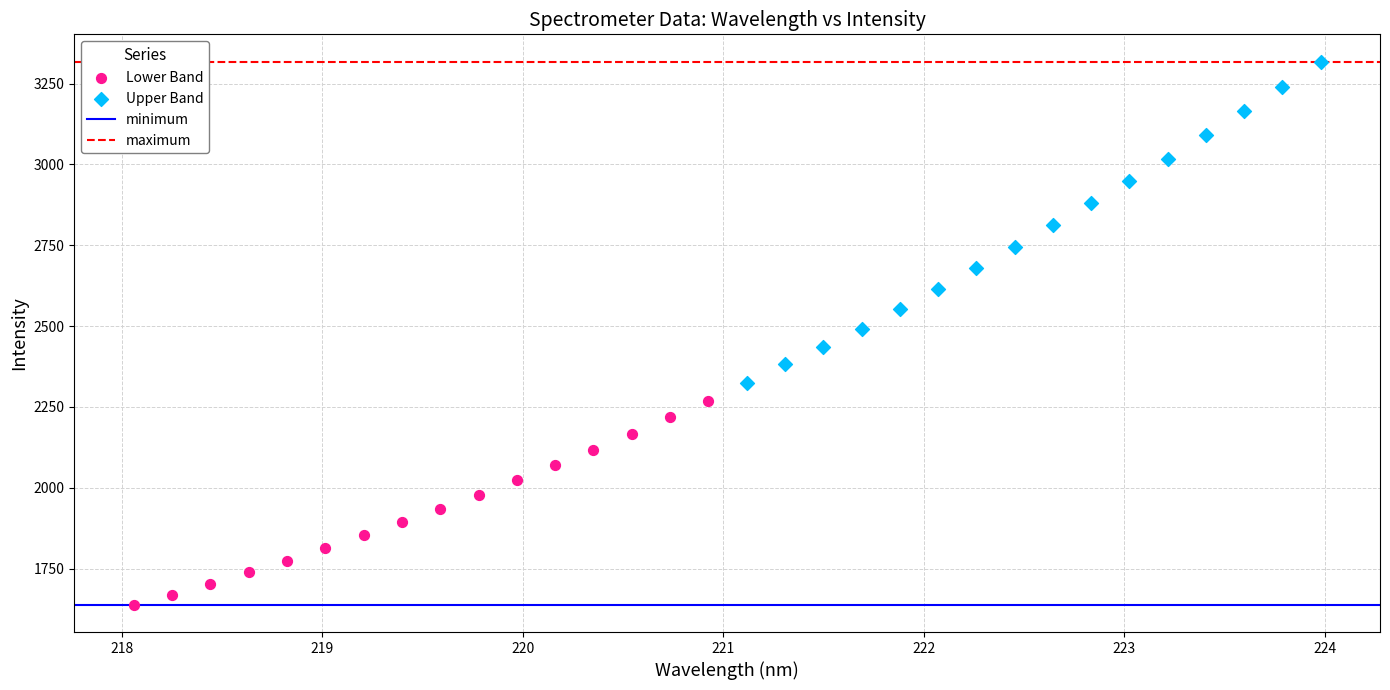

Which series reaches the maximum Y coordinate?

Upper Band